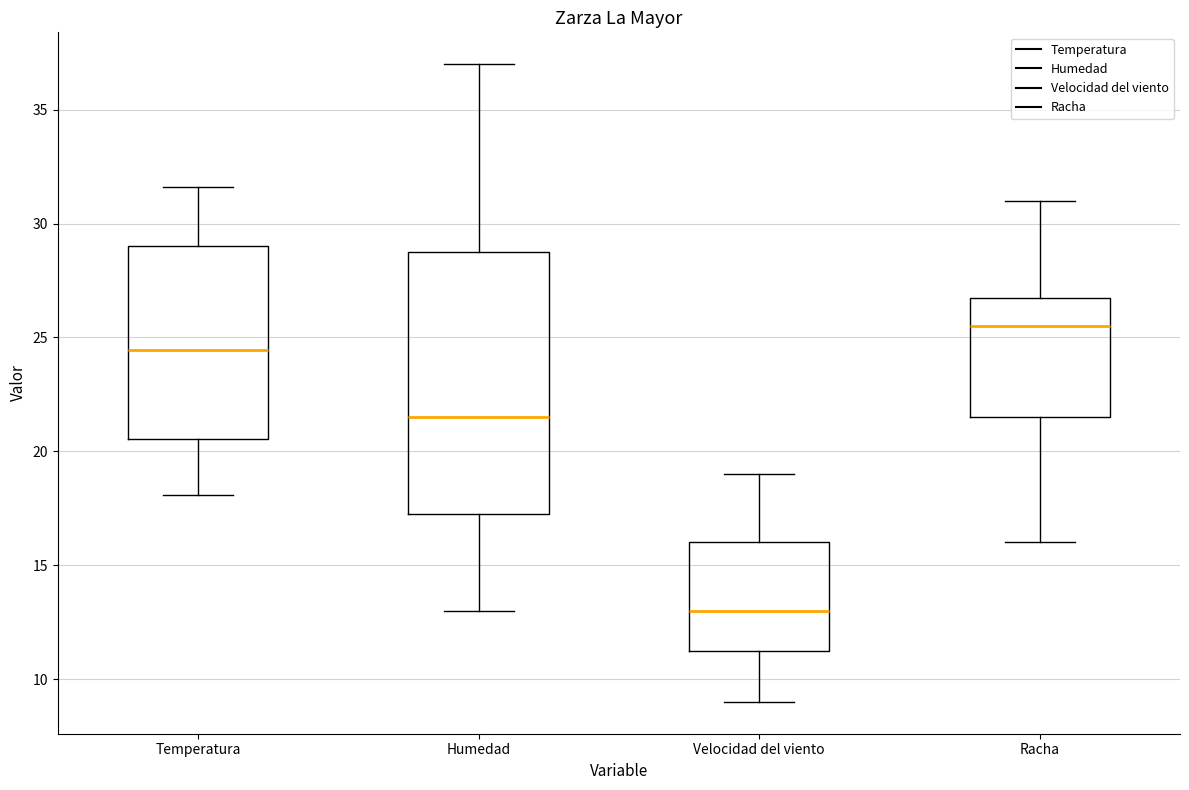

Reading left to right, transcribe this box plot: for each box, give where its median line is, the range the box spans, and where its two whiskers end, as read against the y-axis. The values are not printed on the chart, so give them approximately, as read against the axis.

Temperatura: median 24.5, box 20.5 to 29.0, whiskers 18.0 to 31.5
Humedad: median 21.5, box 17.5 to 29.0, whiskers 13.0 to 37.0
Velocidad del viento: median 13.0, box 11.5 to 16.0, whiskers 9.0 to 19.0
Racha: median 25.5, box 21.5 to 27.0, whiskers 16.0 to 31.0